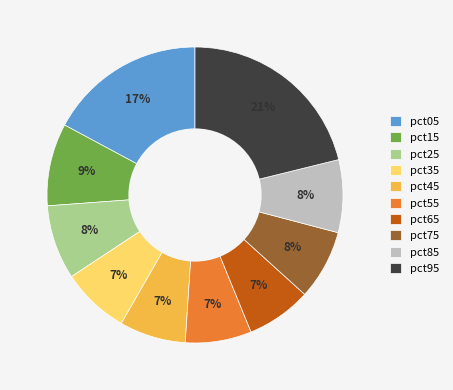

Which slice is the largest?

pct95